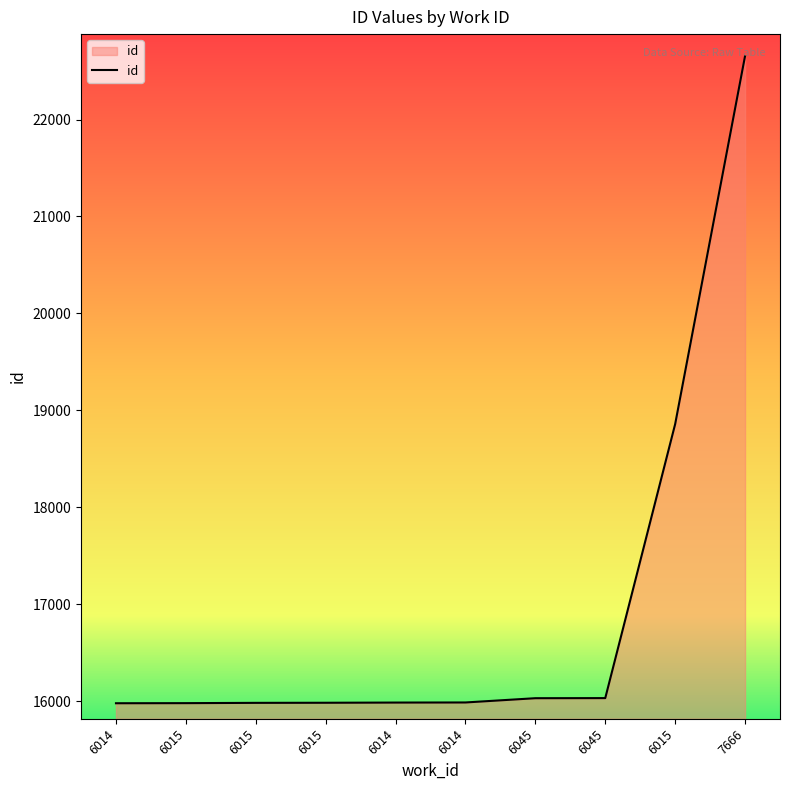

The value at 6045 is 16030. True or false?

True